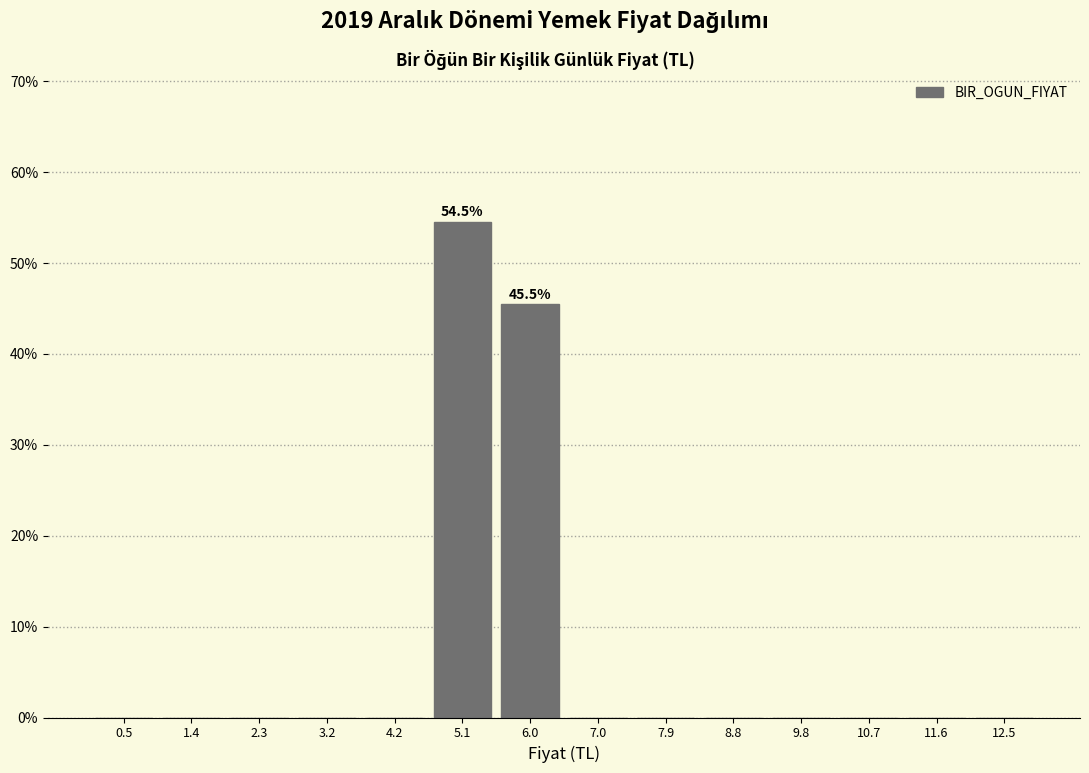

Which range on the x-axis has the tallest bar?

4.6 to 5.6